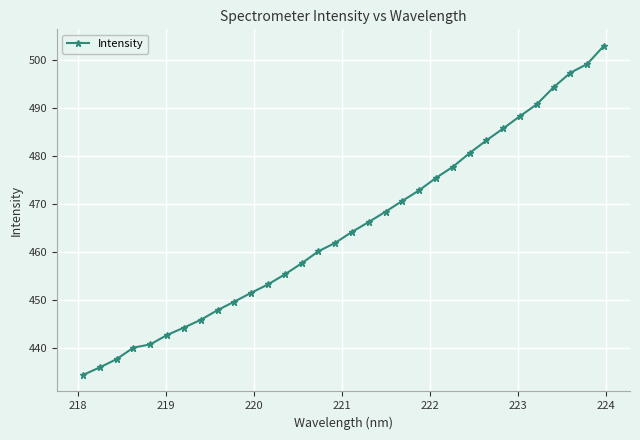

What is the value of the 27th point from the left?

488.3